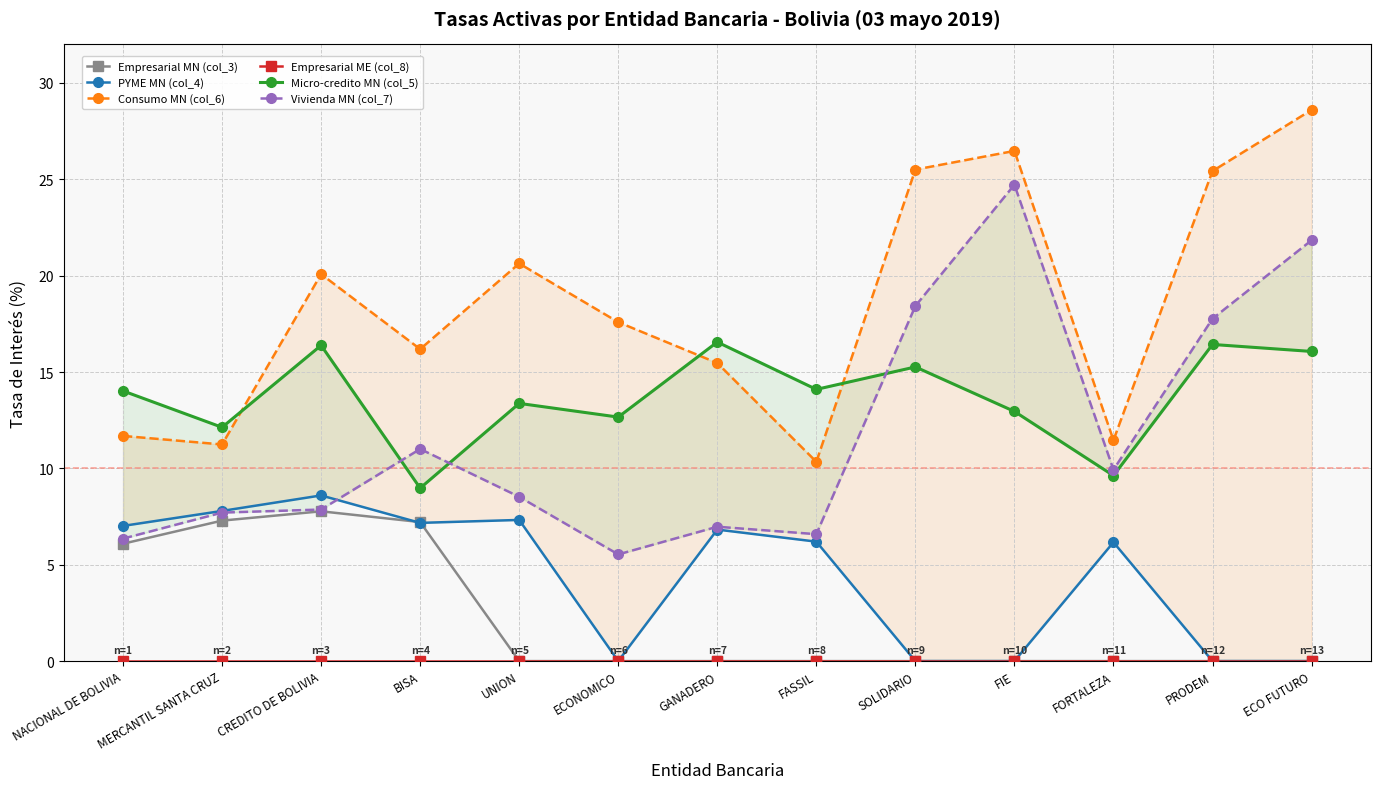

Where does the Consumo MN (col_6) series first go above 17?

CREDITO DE BOLIVIA